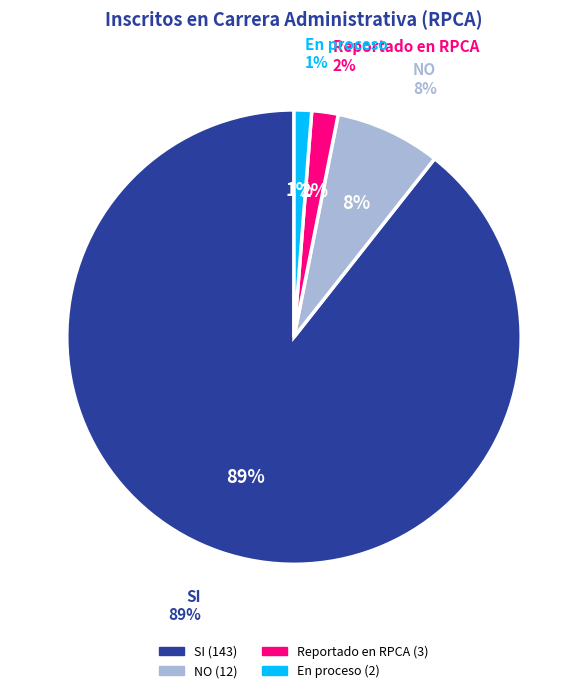

To the nearest percent, what portion does SI represent?

89%